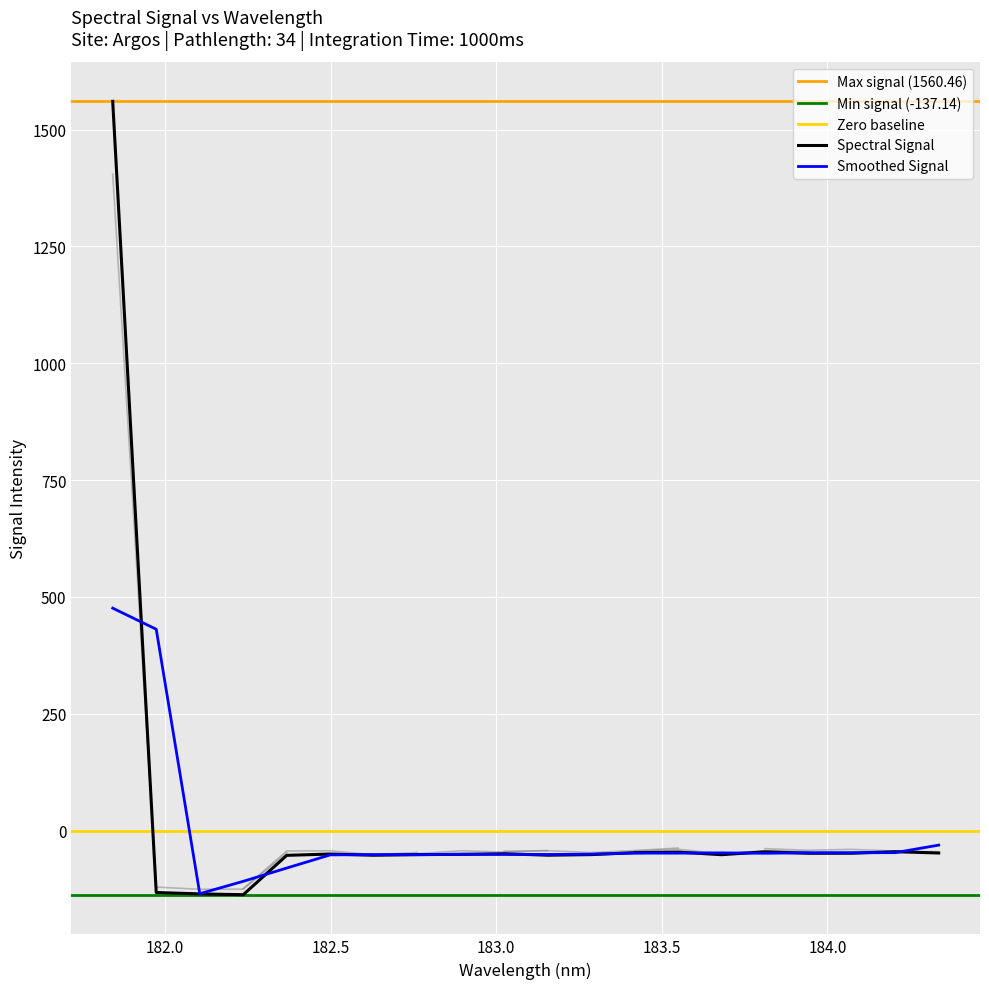

True or false: there are more than 2 points higher than both neighbors.

True